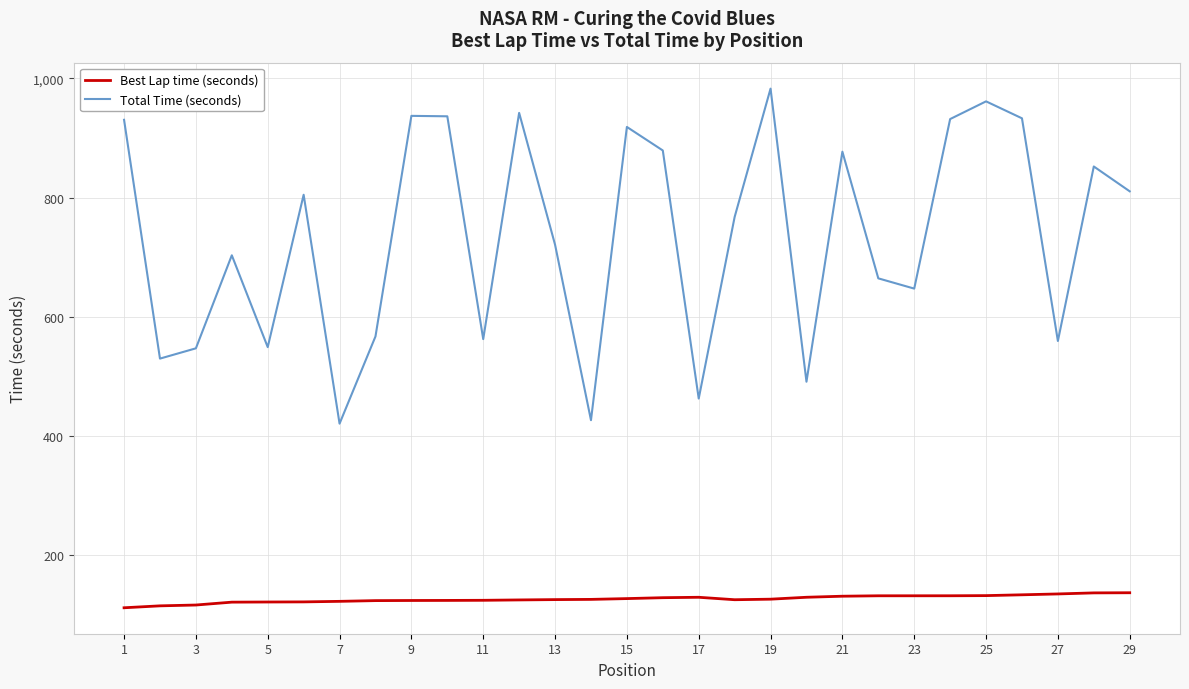

Which series has the widest spread of values?

Total Time (seconds)